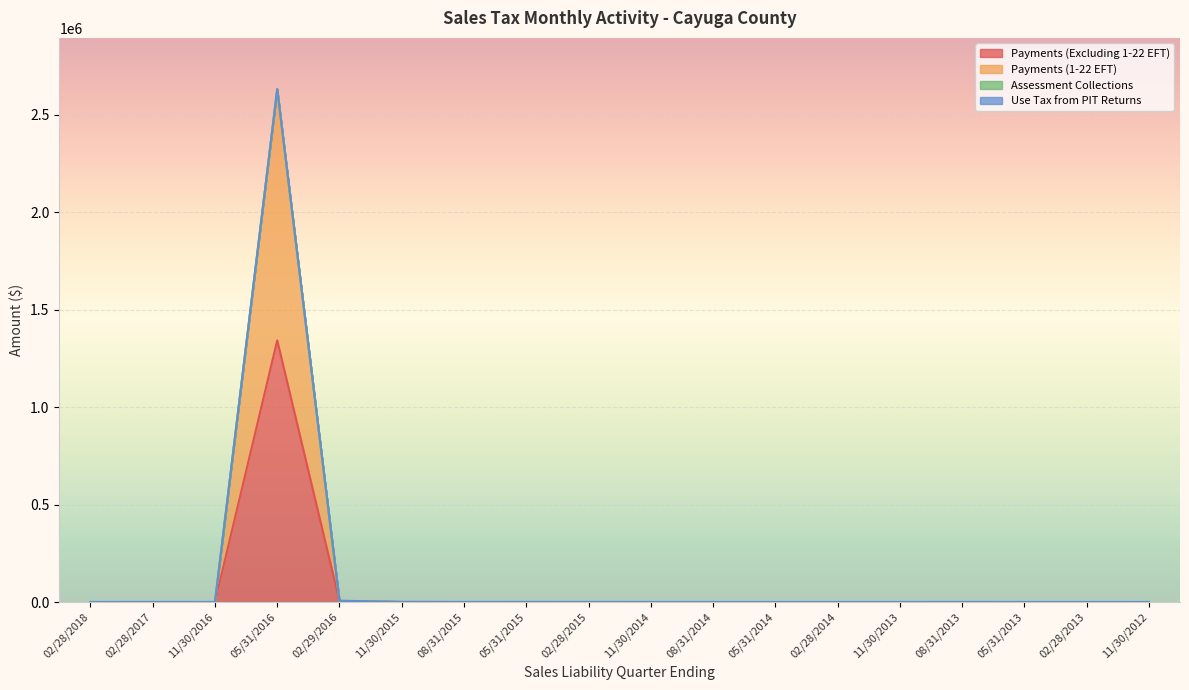

How many data points in Payments (1-22 EFT) are above 20?

9